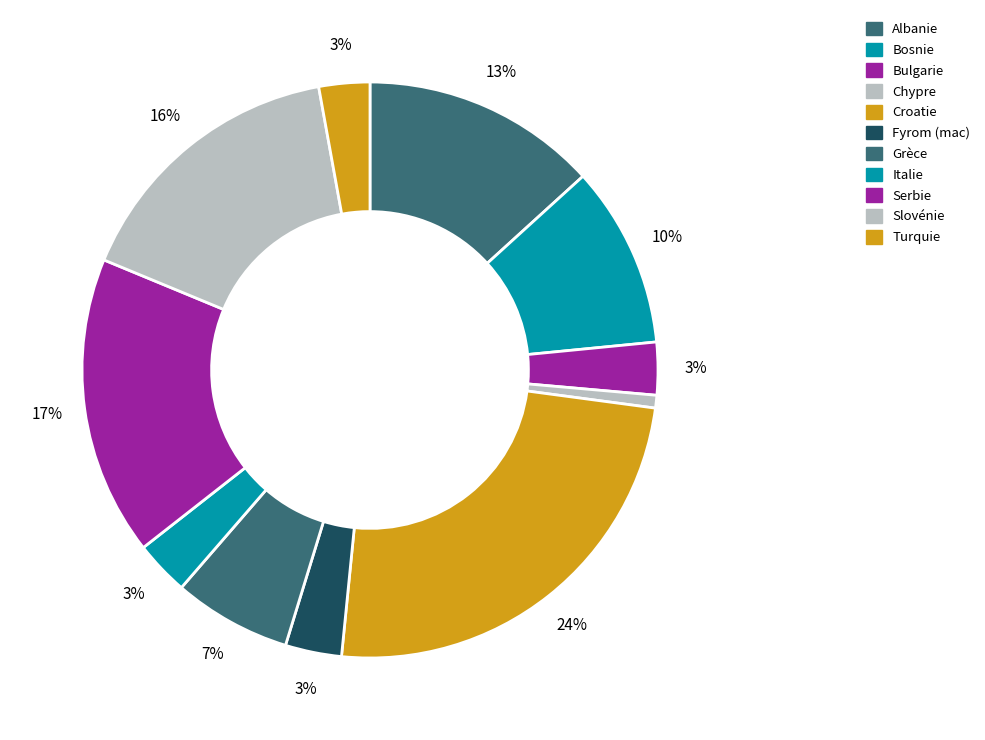

How many slices are in this pie chart?

11